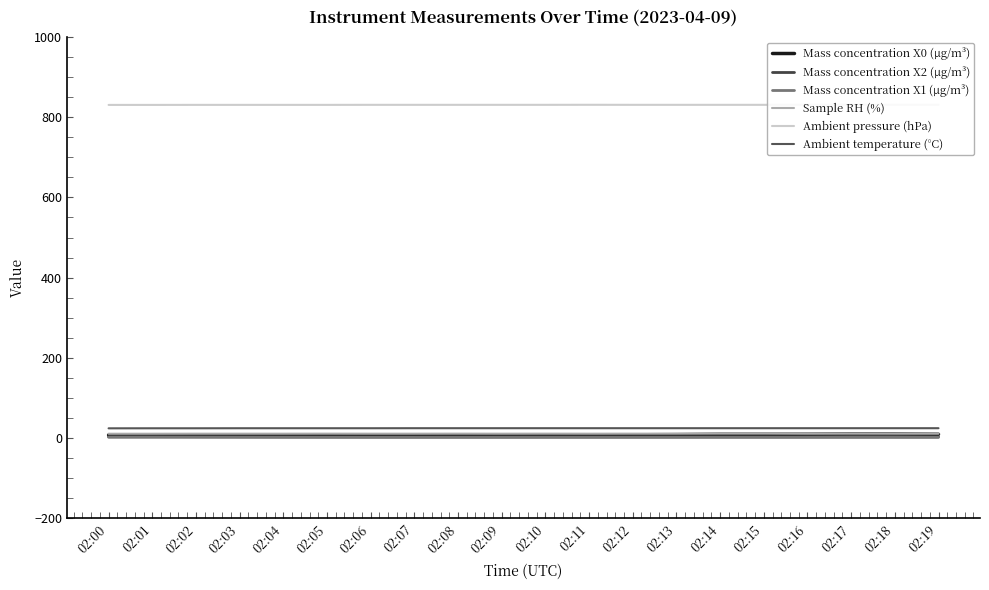

Which category has the lowest value in the Sample RH (%) series?

02:00